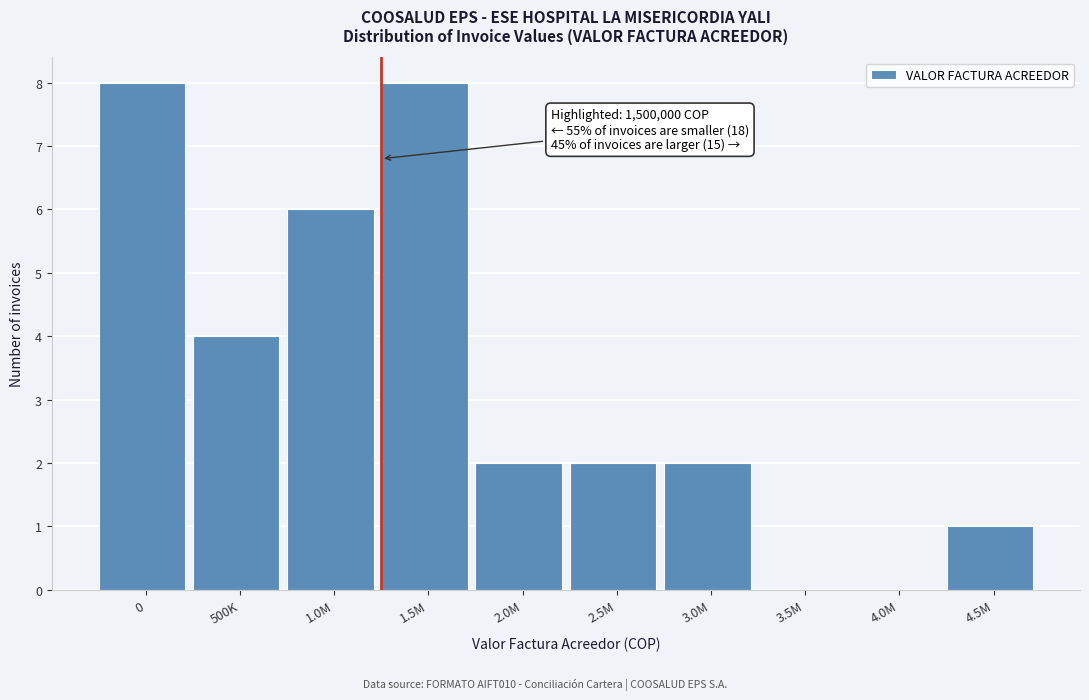

Reading right to left, transcribe all the data shown in this chart.

4.5M=1	4.0M=0	3.5M=0	3.0M=2	2.5M=2	2.0M=2	1.5M=8	1.0M=6	500K=4	0=8